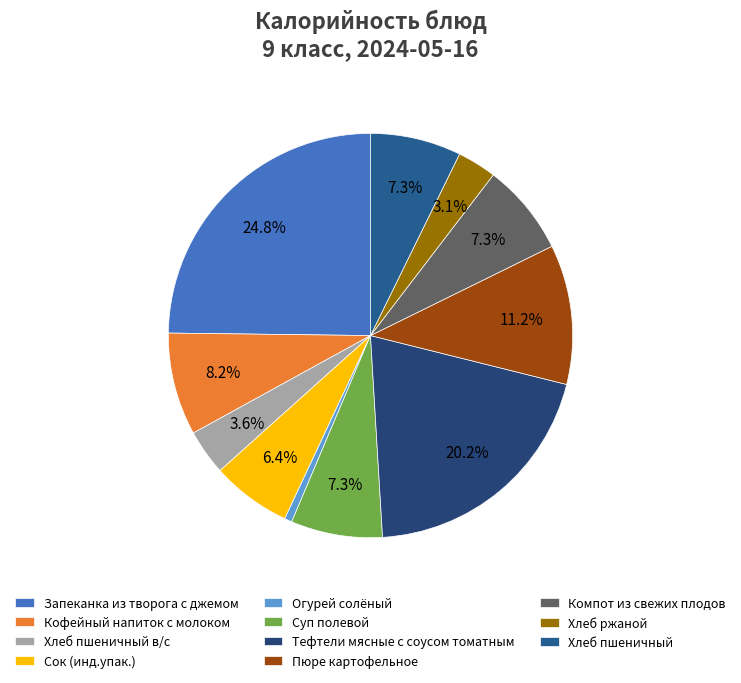

Is it true that Пюре картофельное is 1% of the pie?

False